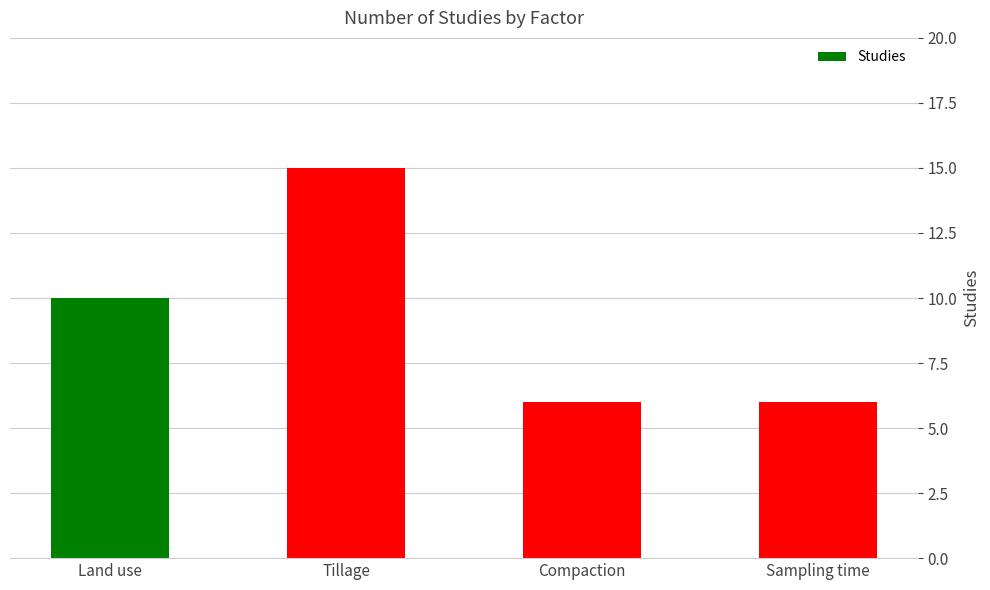

Count the number of data series in this chart.

1